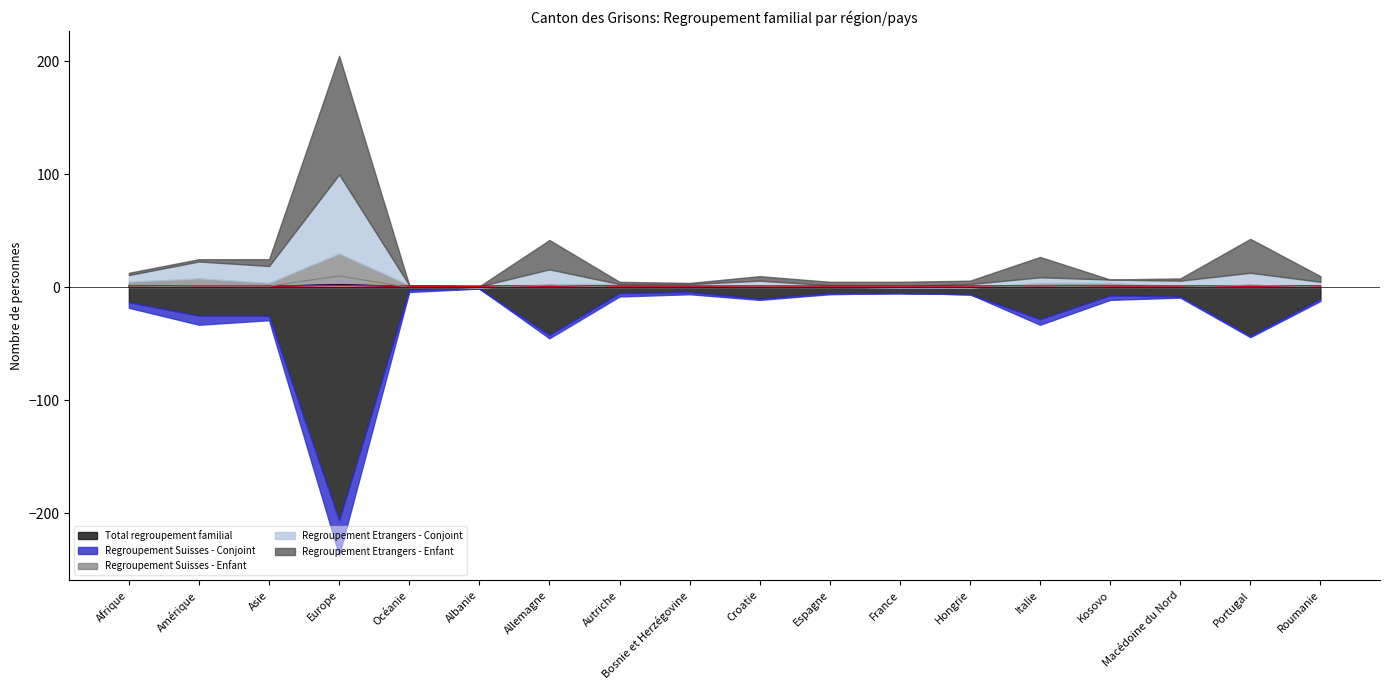

Which has a higher value, Kosovo or Europe?

Europe